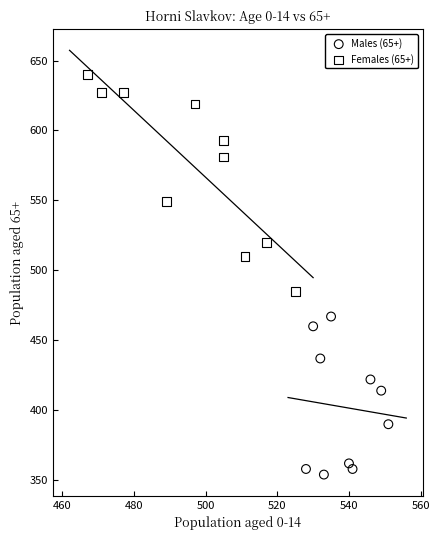

Which series has the largest Y range (max minus min)?

Females (65+)